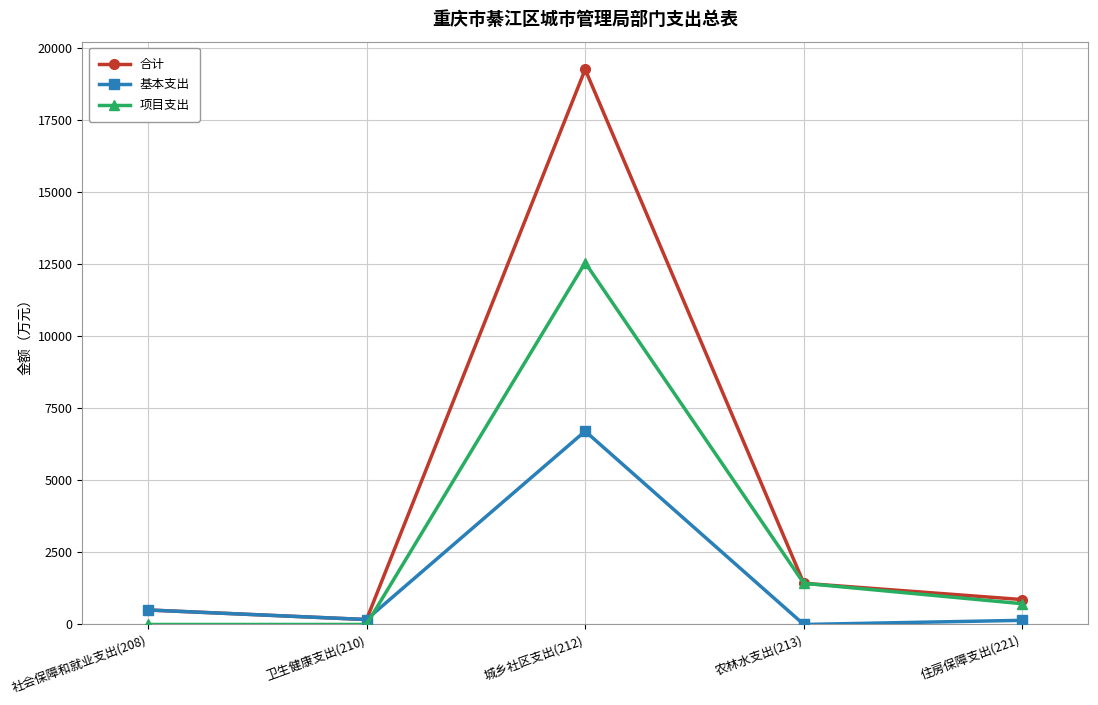

What is the sum of the 项目支出 values at 住房保障支出(221) and 城乡社区支出(212)?

13266.9